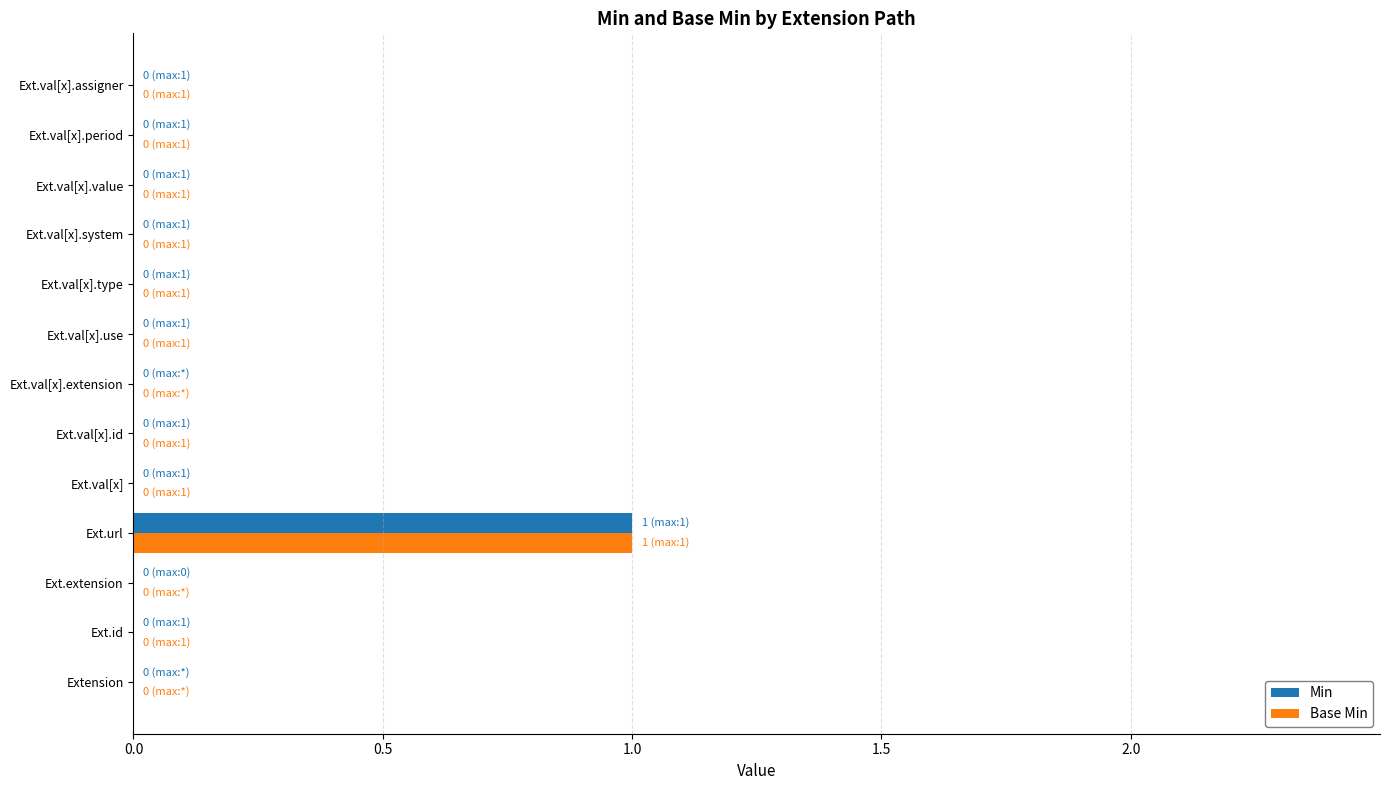

At which category is the sum across all series the highest?

Ext.url